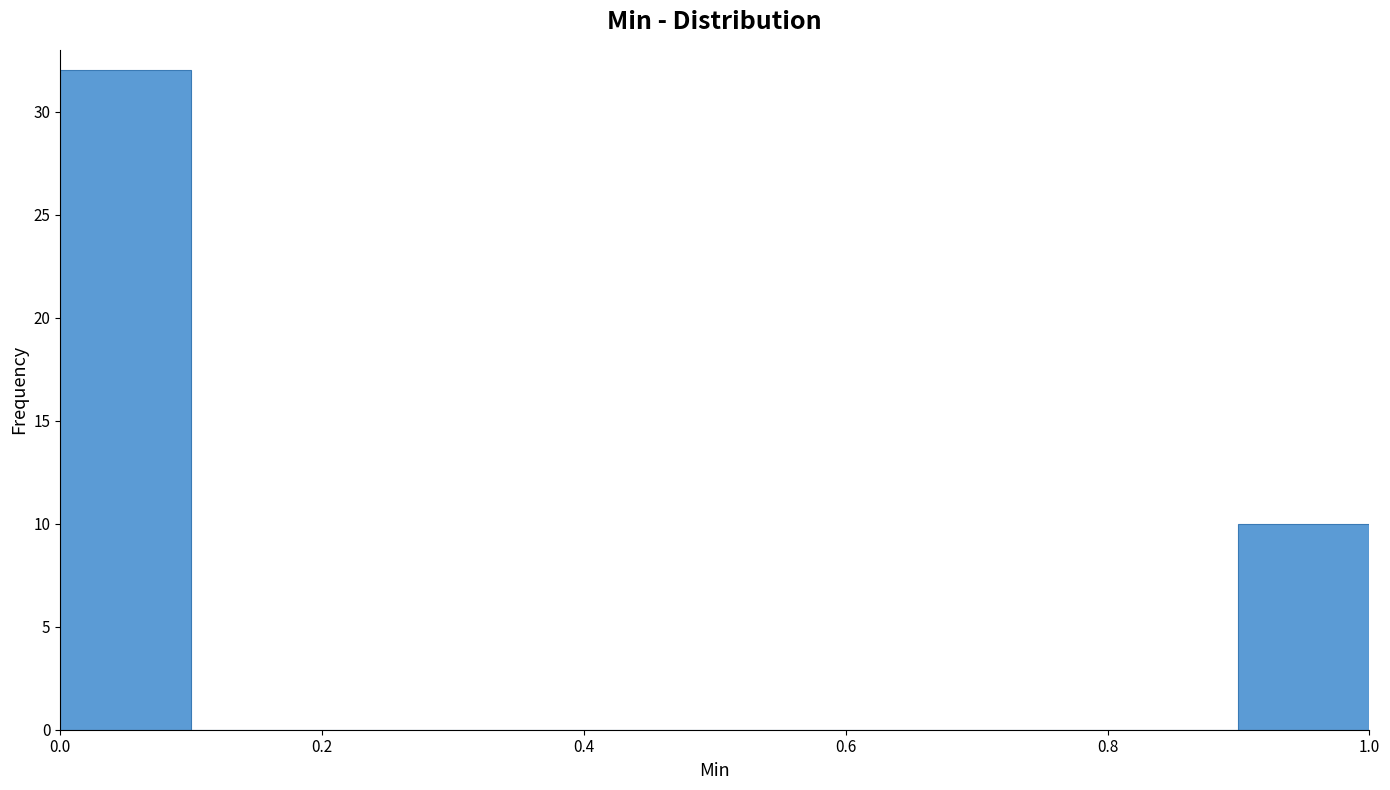

Reading left to right, transcribe this chart: for each bar, give the range it covers on the x-axis and its height. The values are not printed on the chart, so give them approximately, as read against the axis.

0.0 to 0.1: 32
0.1 to 0.2: 0
0.2 to 0.3: 0
0.3 to 0.4: 0
0.4 to 0.5: 0
0.5 to 0.6: 0
0.6 to 0.7: 0
0.7 to 0.8: 0
0.8 to 0.9: 0
0.9 to 1.0: 10